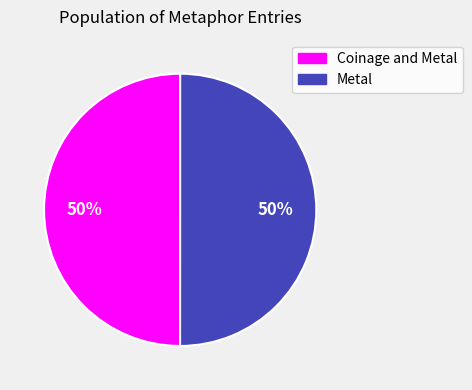

To the nearest percent, what is the average slice percentage?

50%